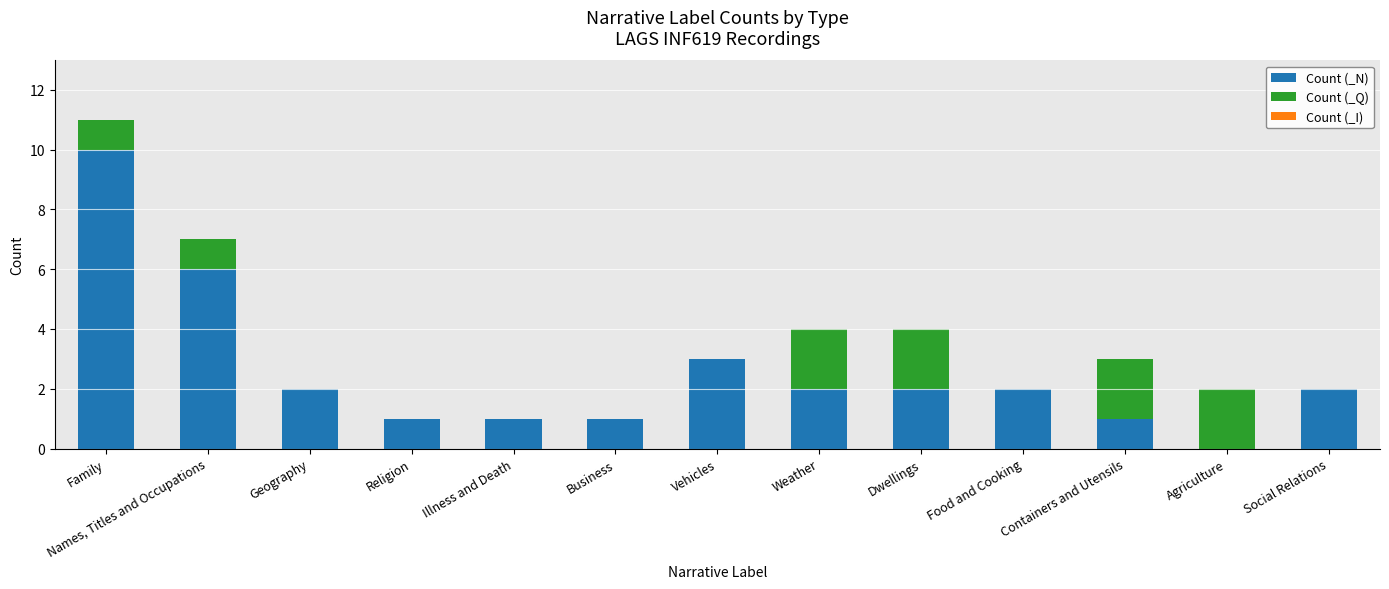

Where is Count (_N) nearest to the value 5?

Names, Titles and Occupations